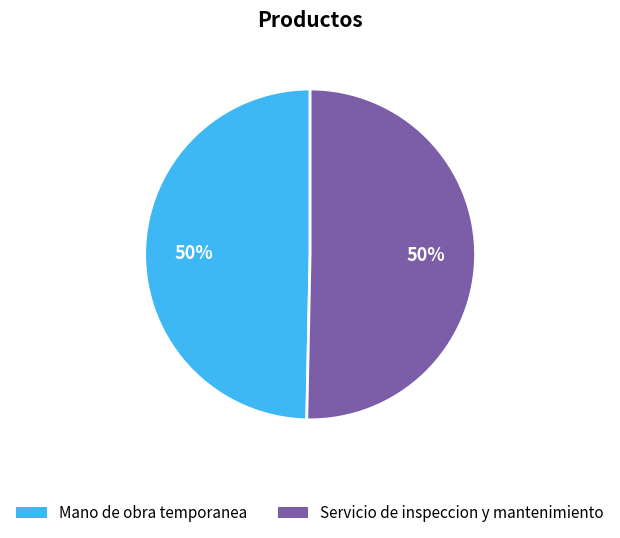

To the nearest percent, what is the average slice percentage?

50%